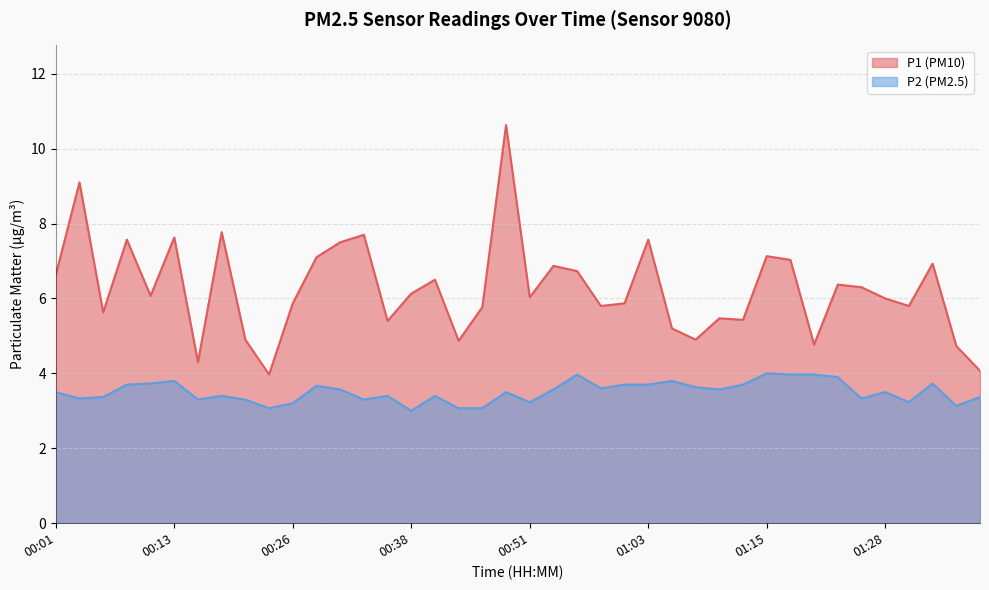

At which category does P2 reach its first local valley?

00:03